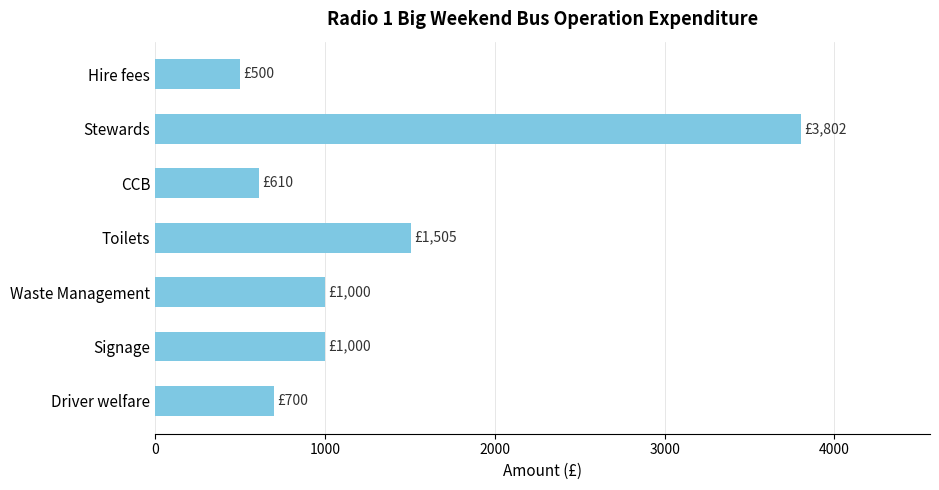

What is the minimum value shown in the chart?

500